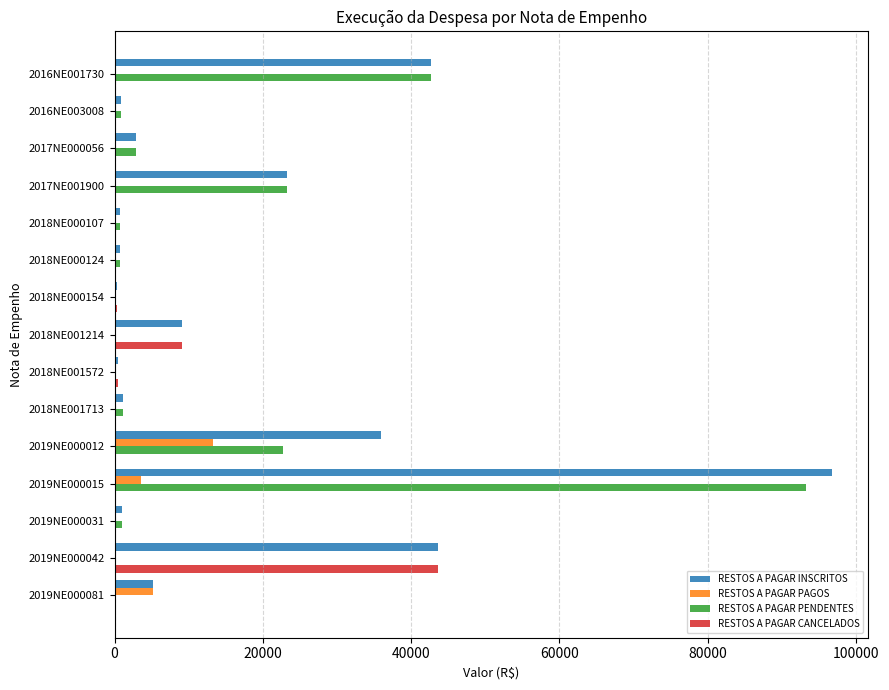

Is the value of RESTOS A PAGAR CANCELADOS at 2018NE000124 greater than the value of RESTOS A PAGAR INSCRITOS at 2019NE000081?

No